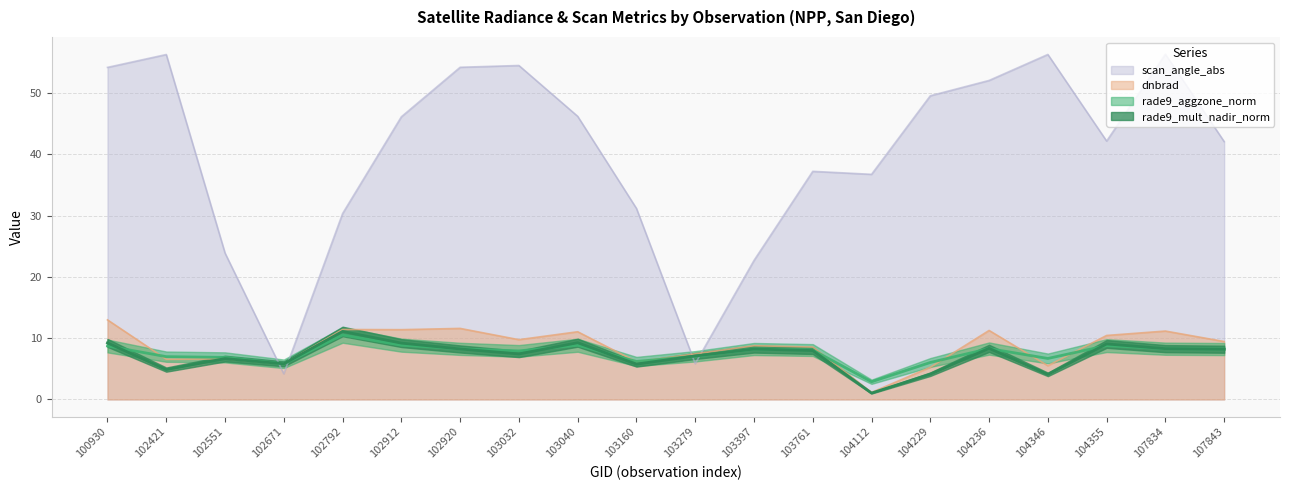

At which category is the sum across all series the highest?

100930